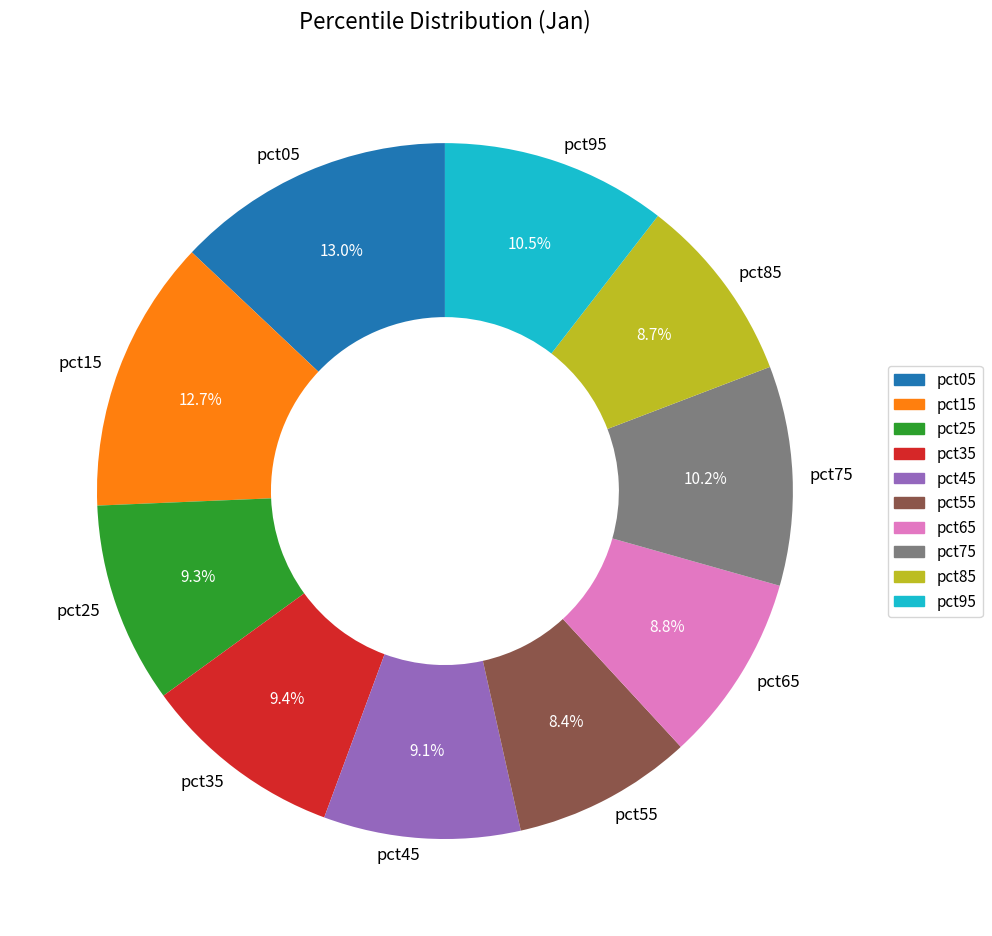

Does pct05 represent more than half of the total?

No